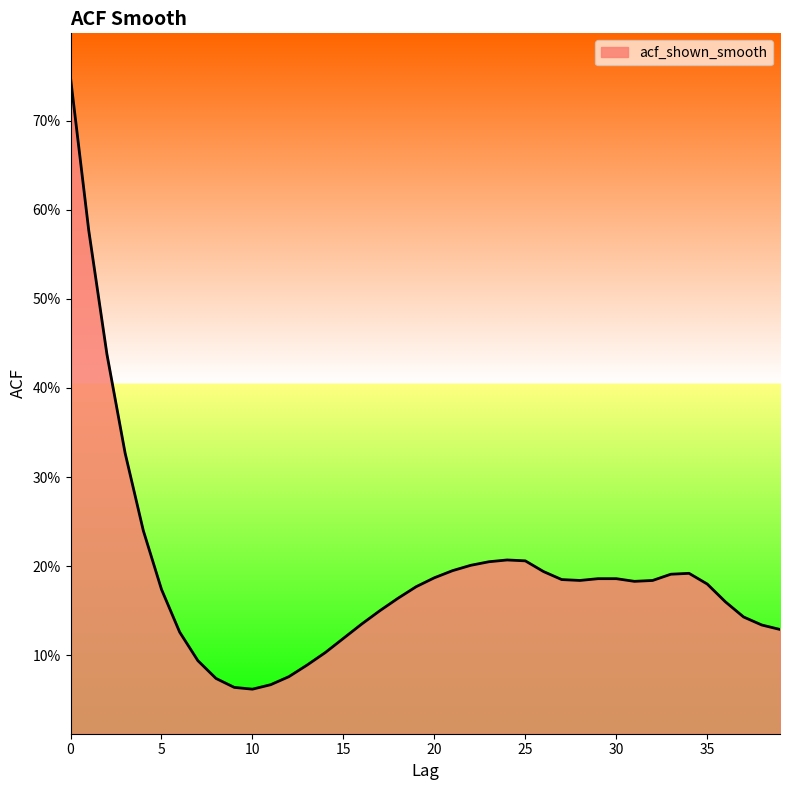

Does the chart have visible grid lines?

No